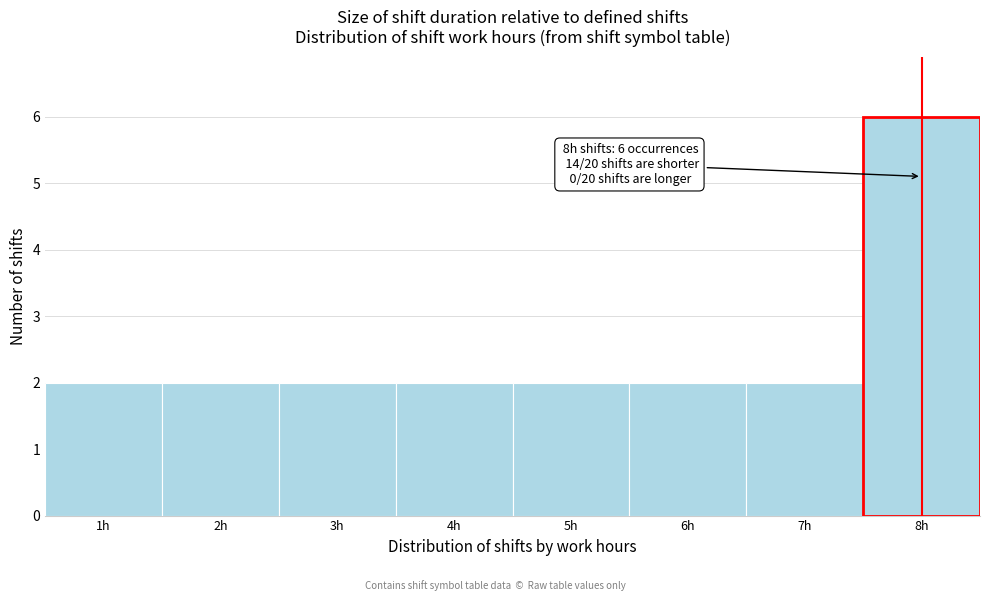

Over which range of the x-axis is the bar tallest?

7.5 to 8.5